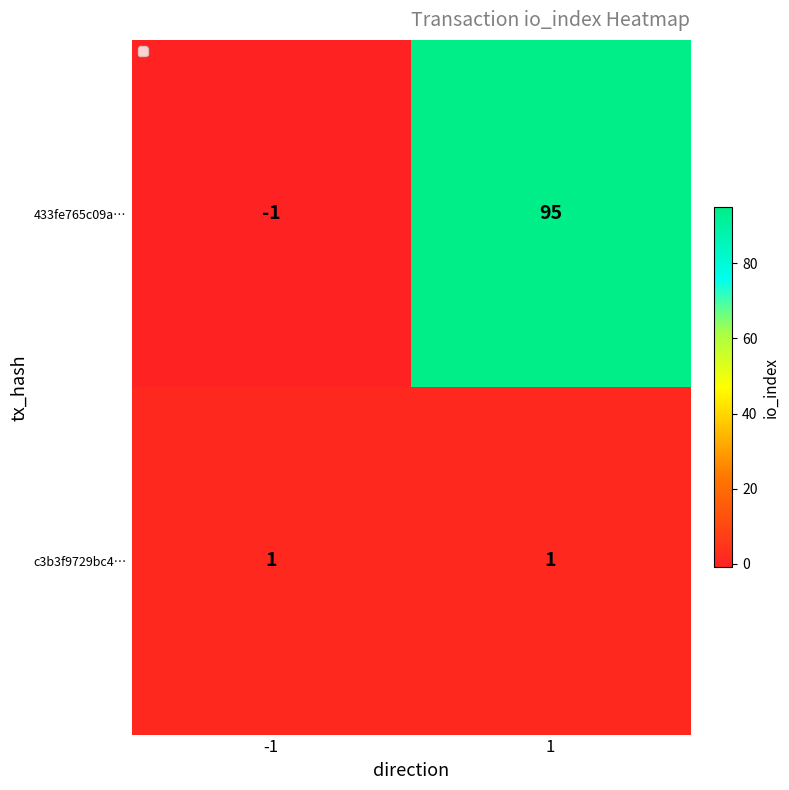

Which series has the widest spread of values?

433fe765c09a…